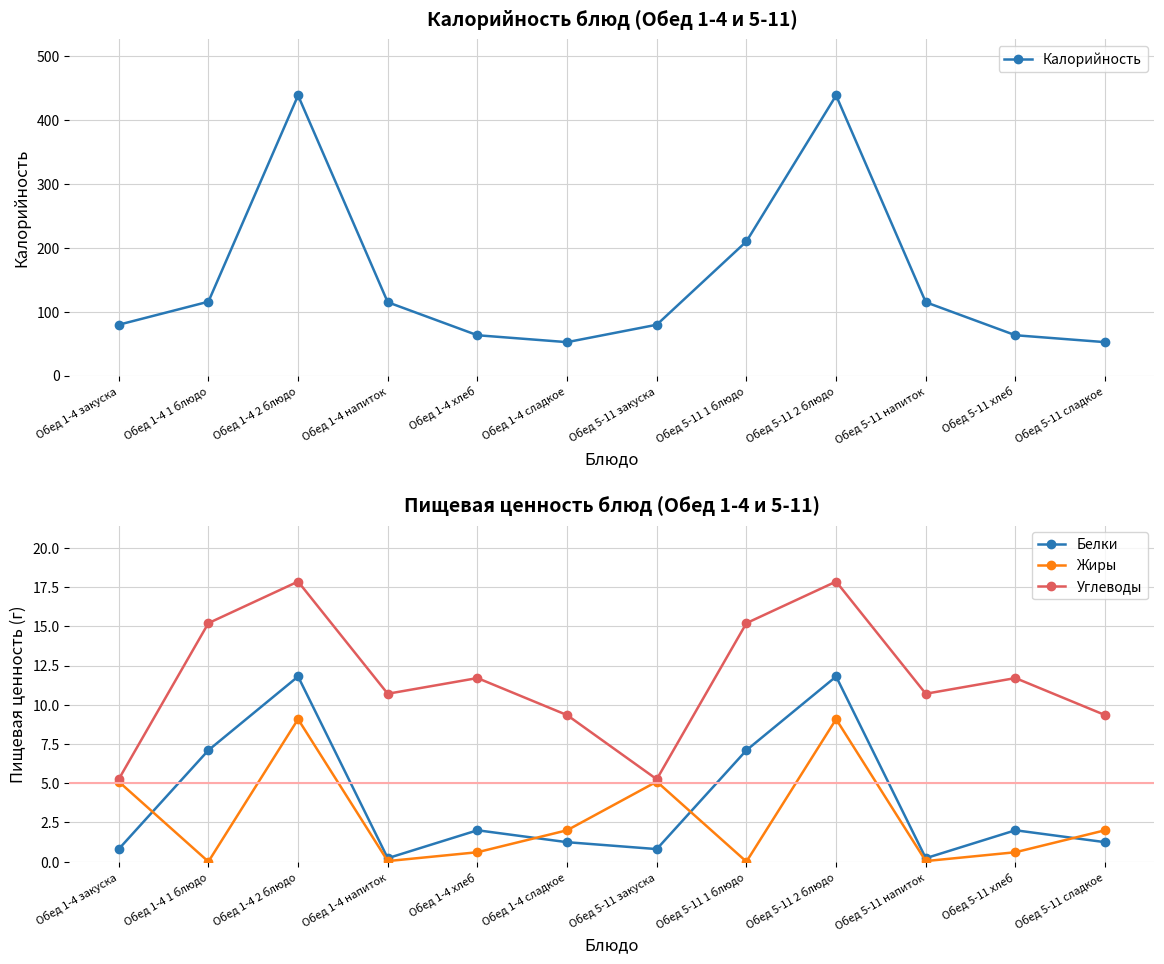

What is the label of the 1st point from the left?

Обед 1-4 закуска